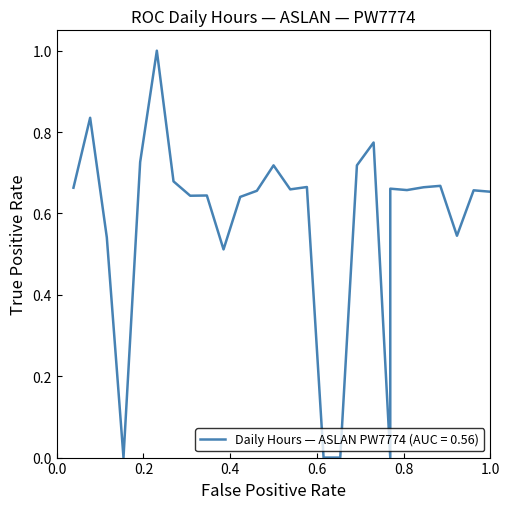

Where is the data nearest to the value 0?

4